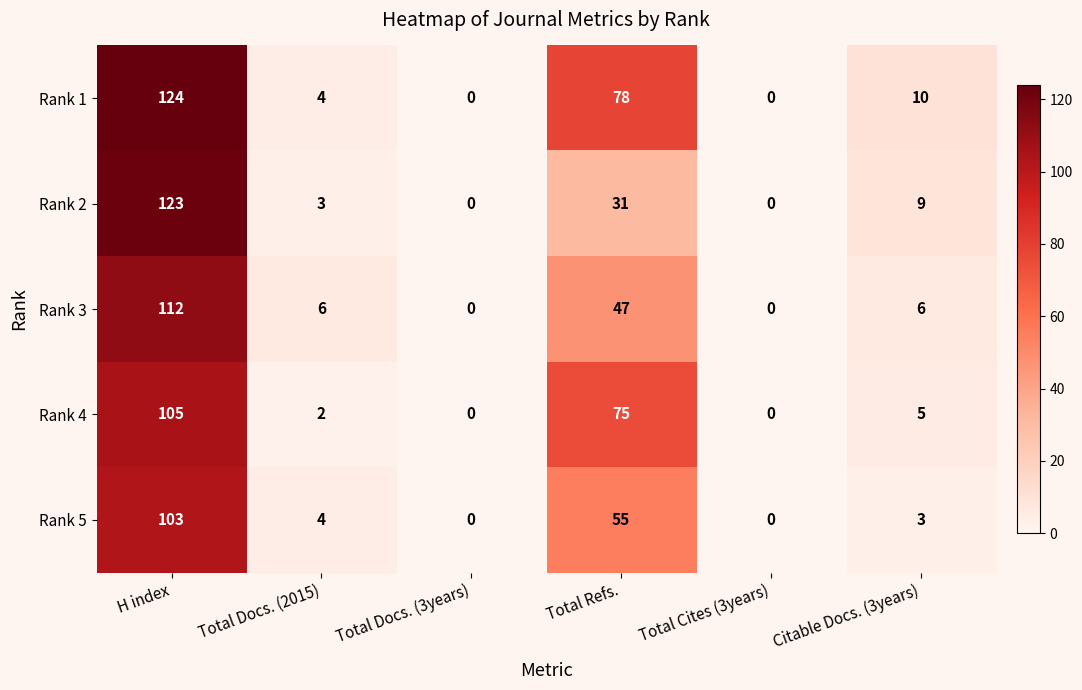

What is the average value of the Rank 2 series?

28